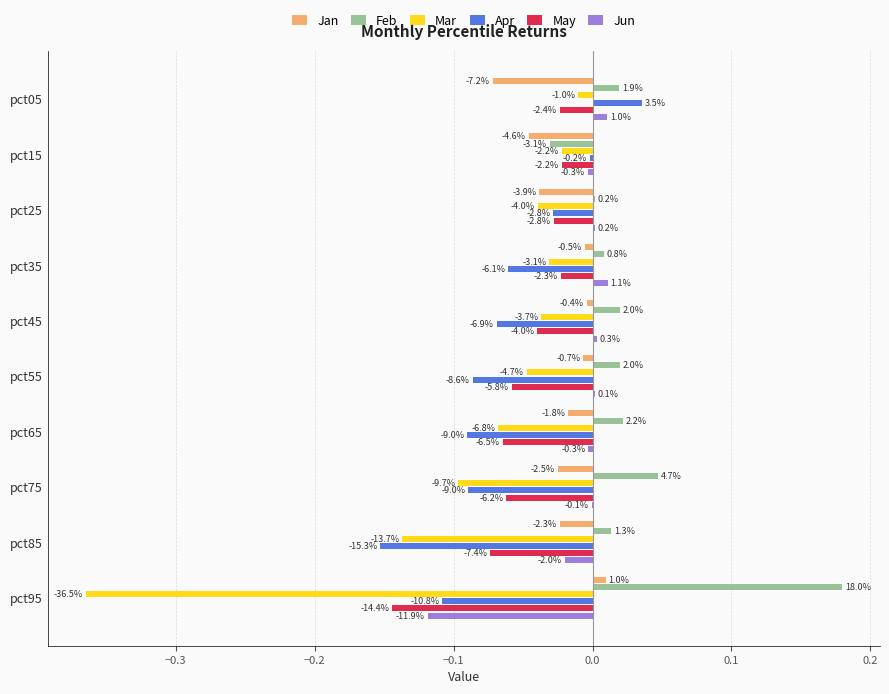

Reading left to right, extract all data points from this chart.

Jan: -0.1	-0.0	-0.0	-0.0	-0.0	-0.0	-0.0	-0.0	-0.0	0.0
Feb: 0.0	-0.0	0.0	0.0	0.0	0.0	0.0	0.0	0.0	0.2
Mar: -0.0	-0.0	-0.0	-0.0	-0.0	-0.0	-0.1	-0.1	-0.1	-0.4
Apr: 0.0	-0.0	-0.0	-0.1	-0.1	-0.1	-0.1	-0.1	-0.2	-0.1
May: -0.0	-0.0	-0.0	-0.0	-0.0	-0.1	-0.1	-0.1	-0.1	-0.1
Jun: 0.0	-0.0	0.0	0.0	0.0	0.0	-0.0	-0.0	-0.0	-0.1